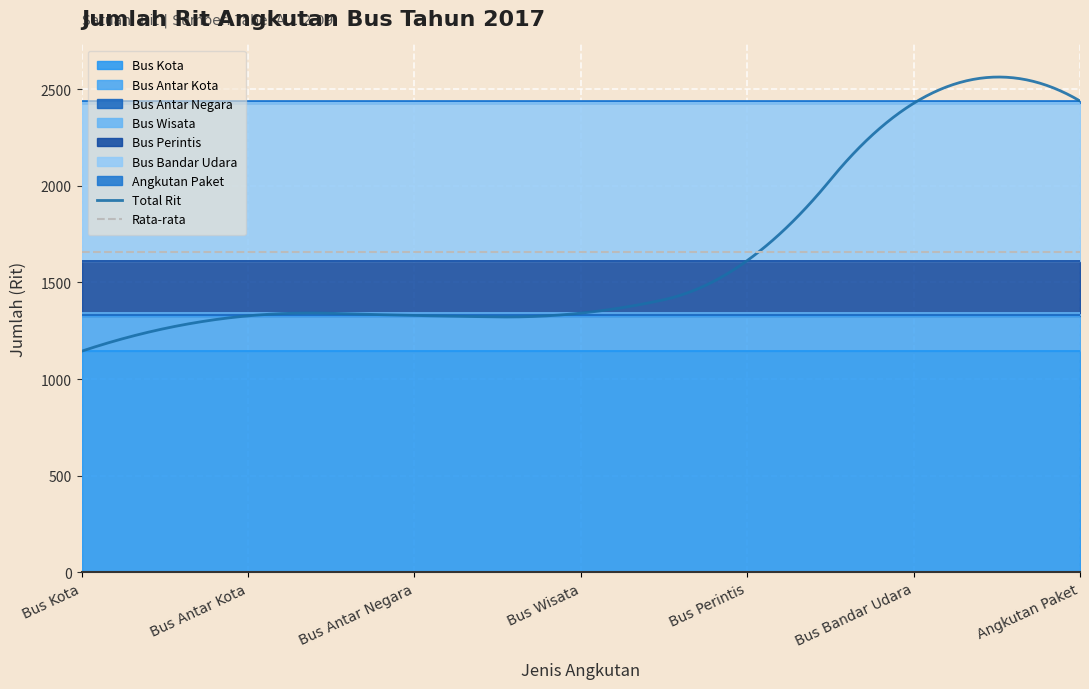

Which label corresponds to the smallest value in the chart?

Bus Antar Negara